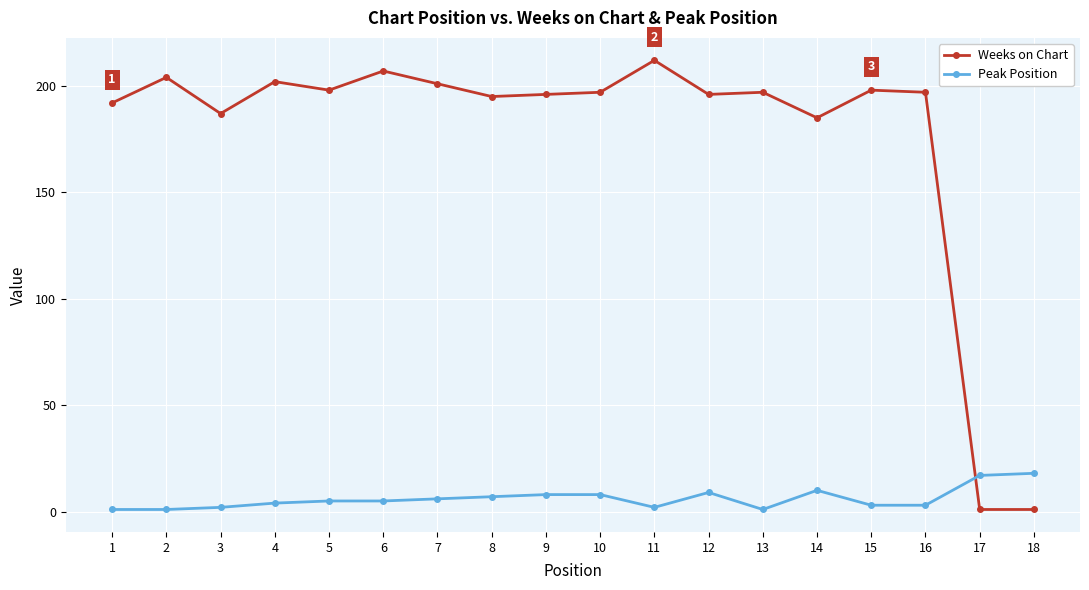

What is the sum of all Weeks on Chart values?

3166